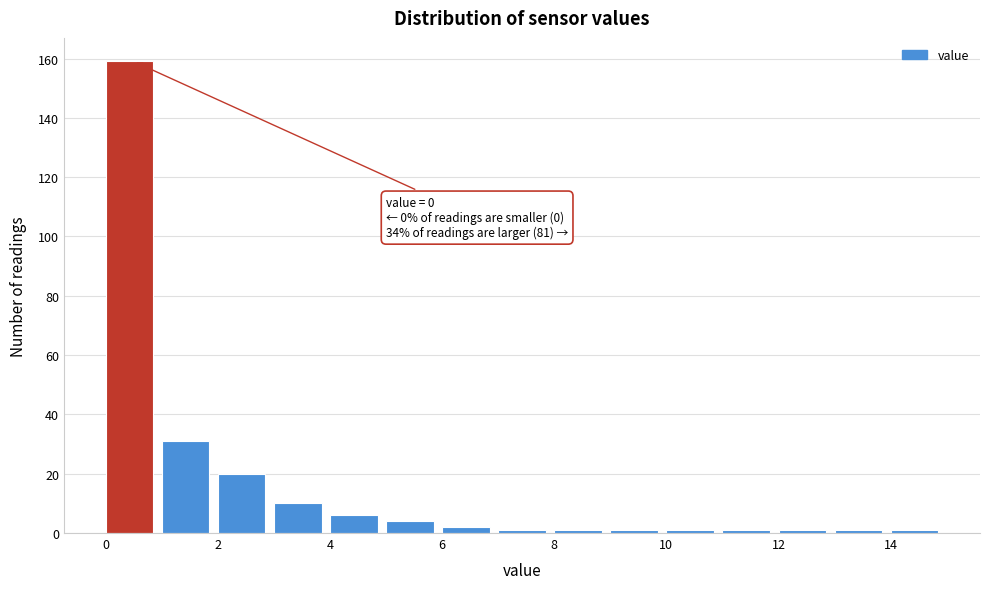

Which range on the x-axis has the tallest bar?

0 to 1